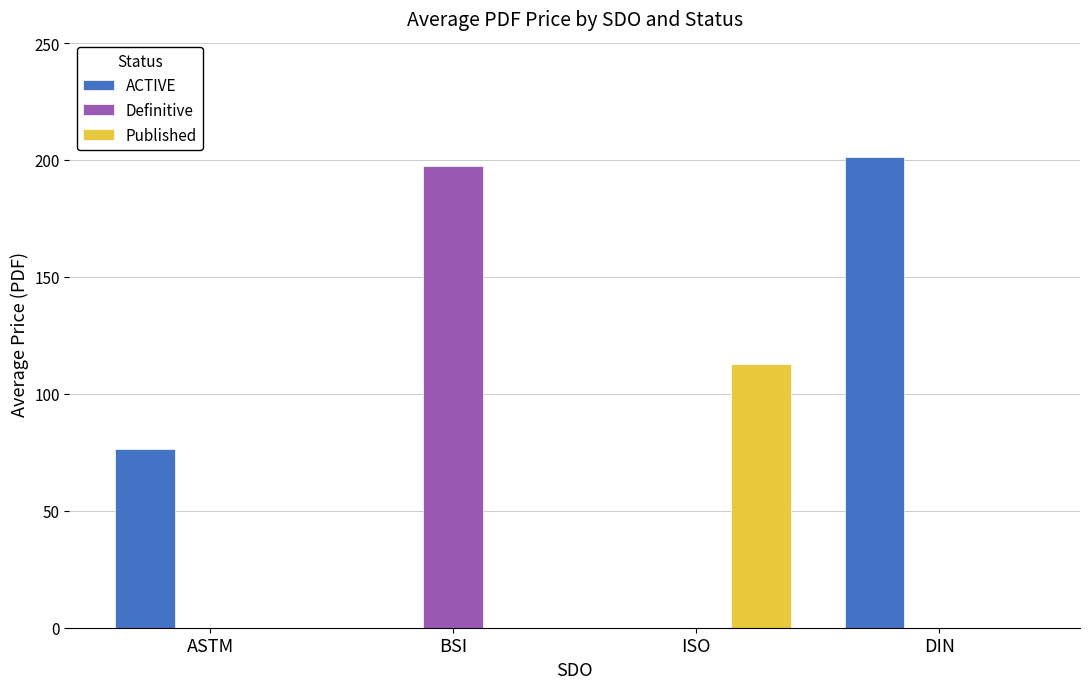

At which label does Published reach its peak?

ISO